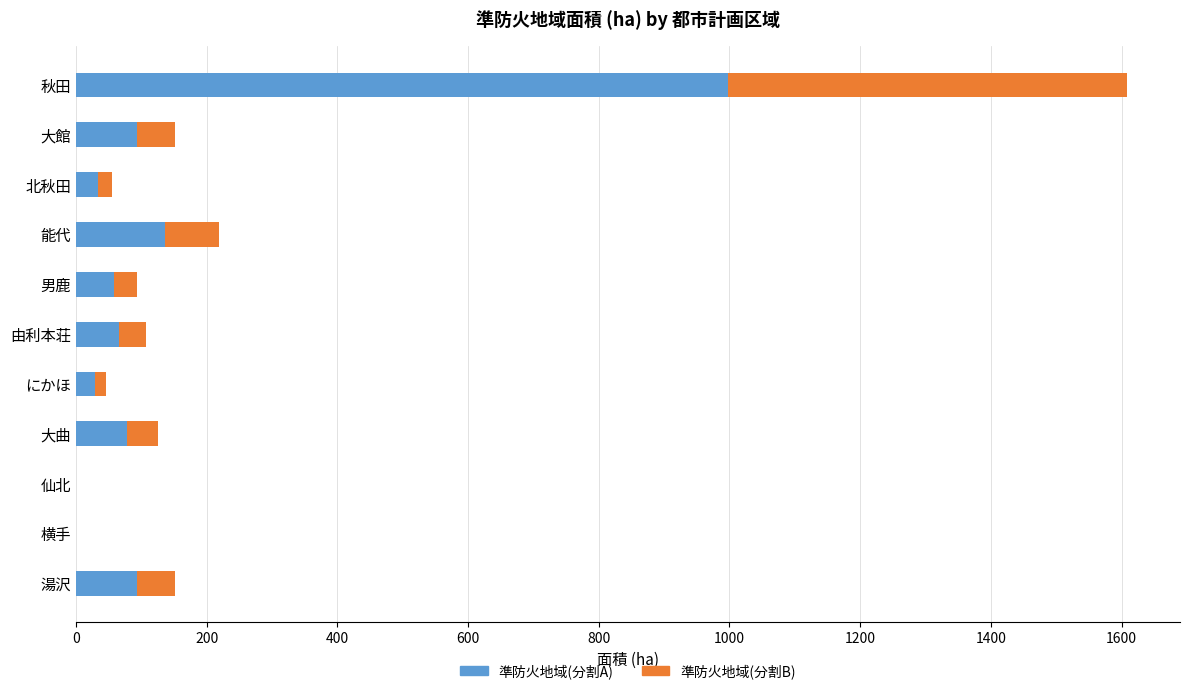

The value of 準防火地域(分割A) at 秋田 is 1350.9. True or false?

False